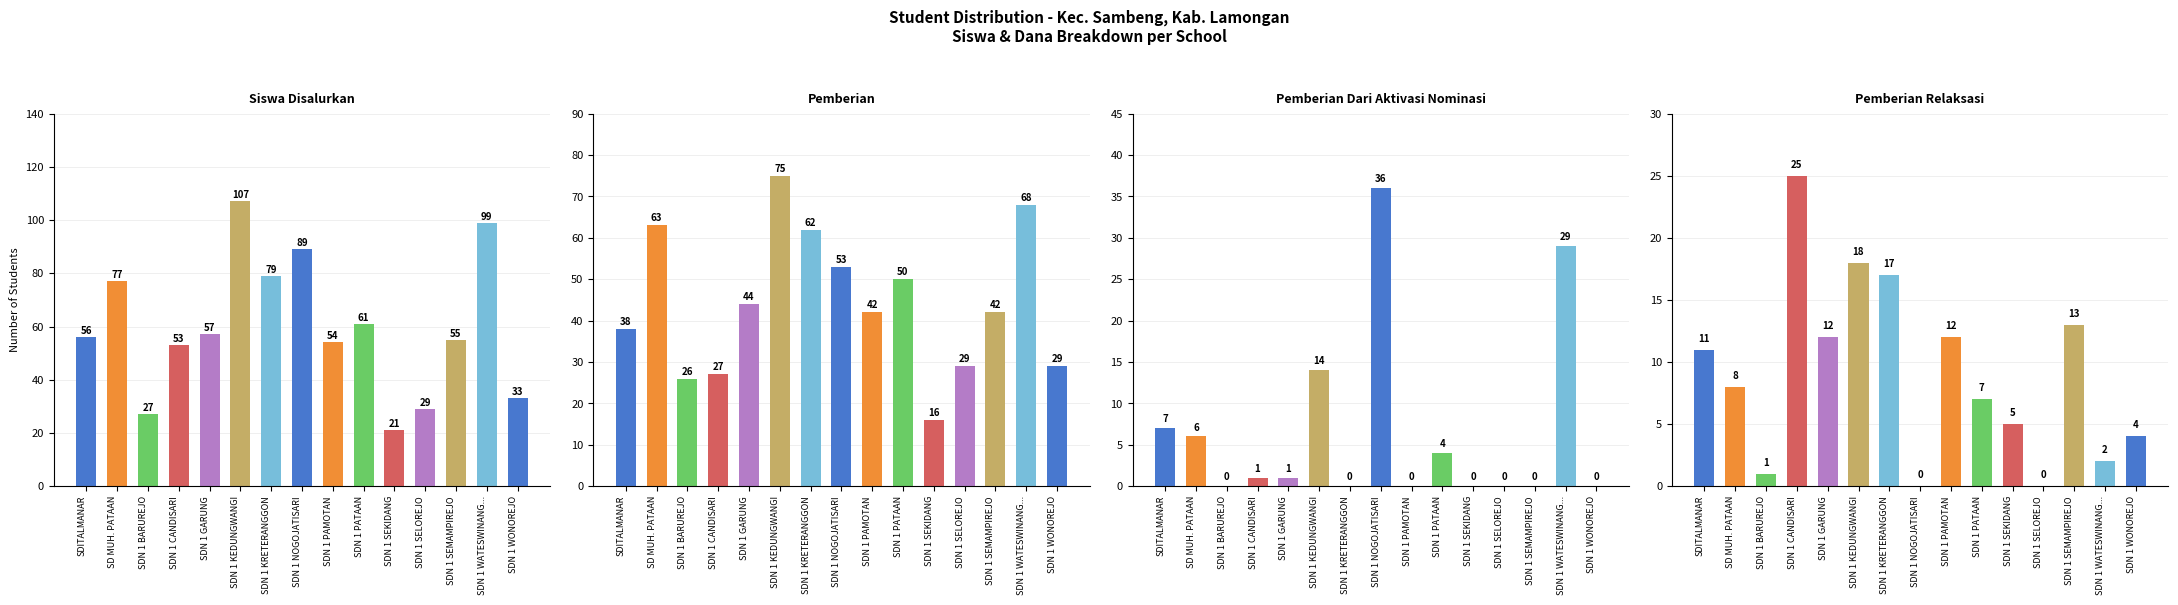

How many bars are there in total?

60